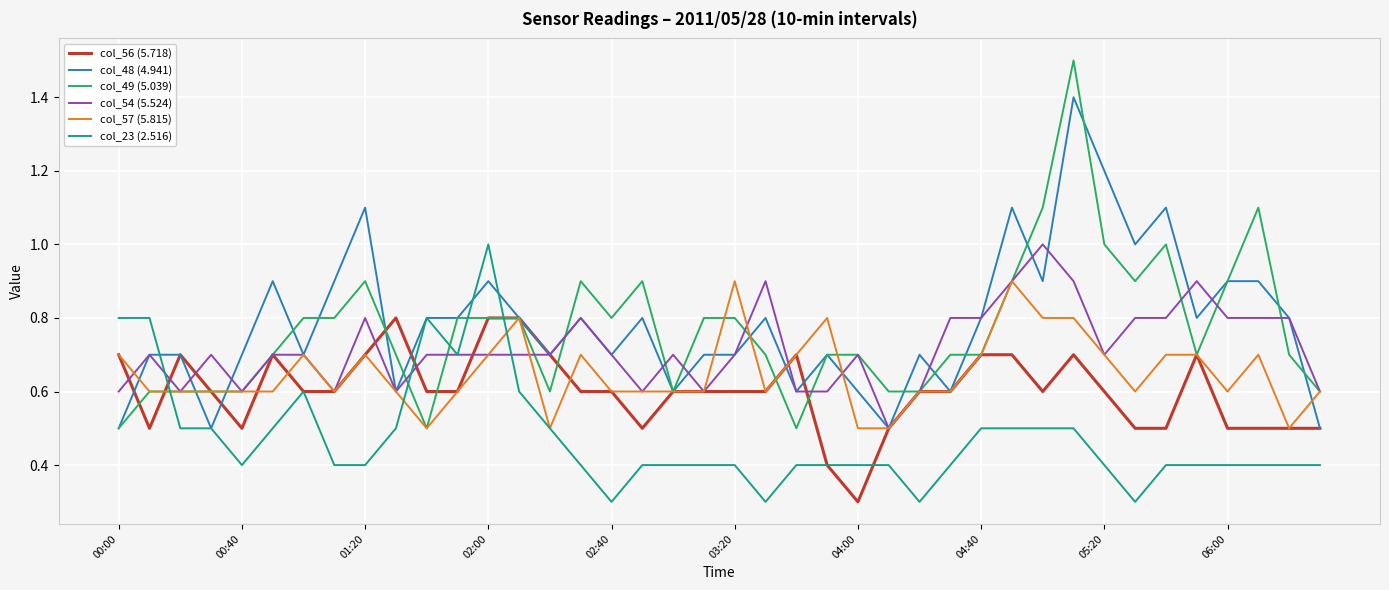

What is the maximum value shown in the chart?

1.5